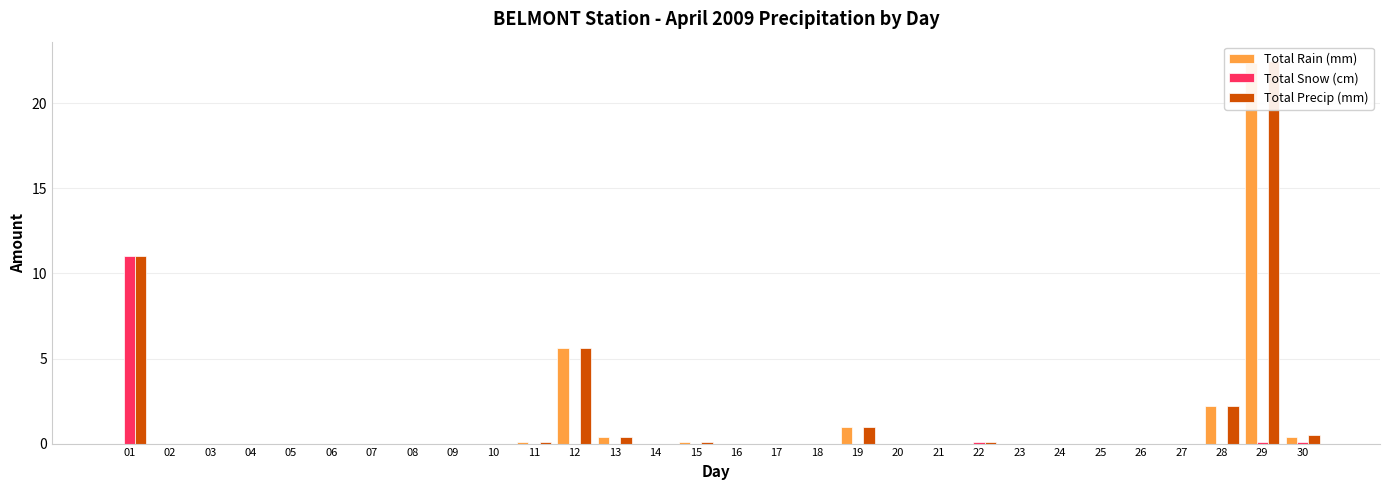

Rank the categories by Total Snow (cm) value from highest to lowest.

01, 22, 29, 30, 02, 03, 04, 05, 06, 07, 08, 09, 10, 11, 12, 13, 14, 15, 16, 17, 18, 19, 20, 21, 23, 24, 25, 26, 27, 28